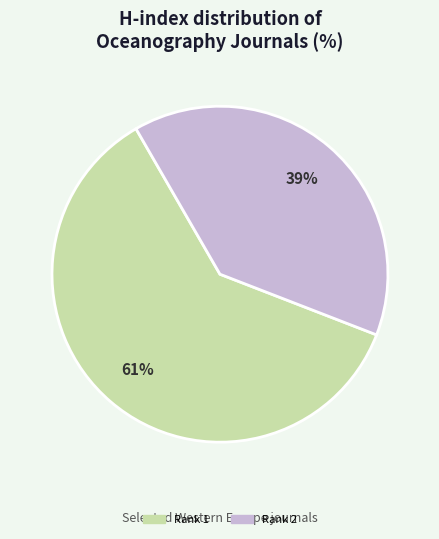

To the nearest percent, what is the difference between the largest and smallest slice percentages?

22%